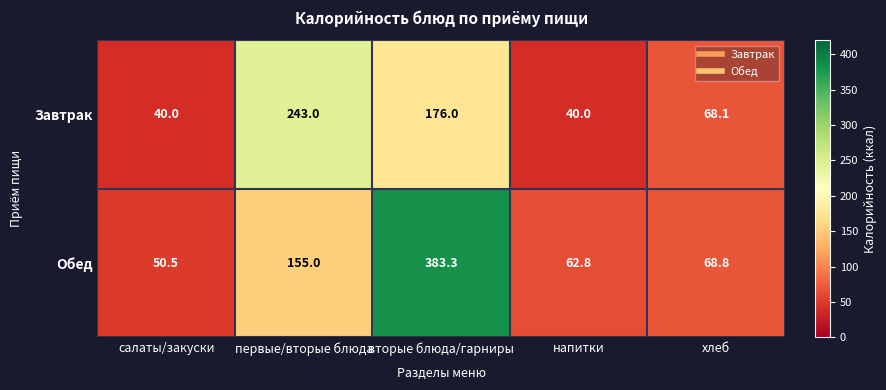

At первые/вторые блюда, list the series in order from largest to smallest.

Завтрак, Обед